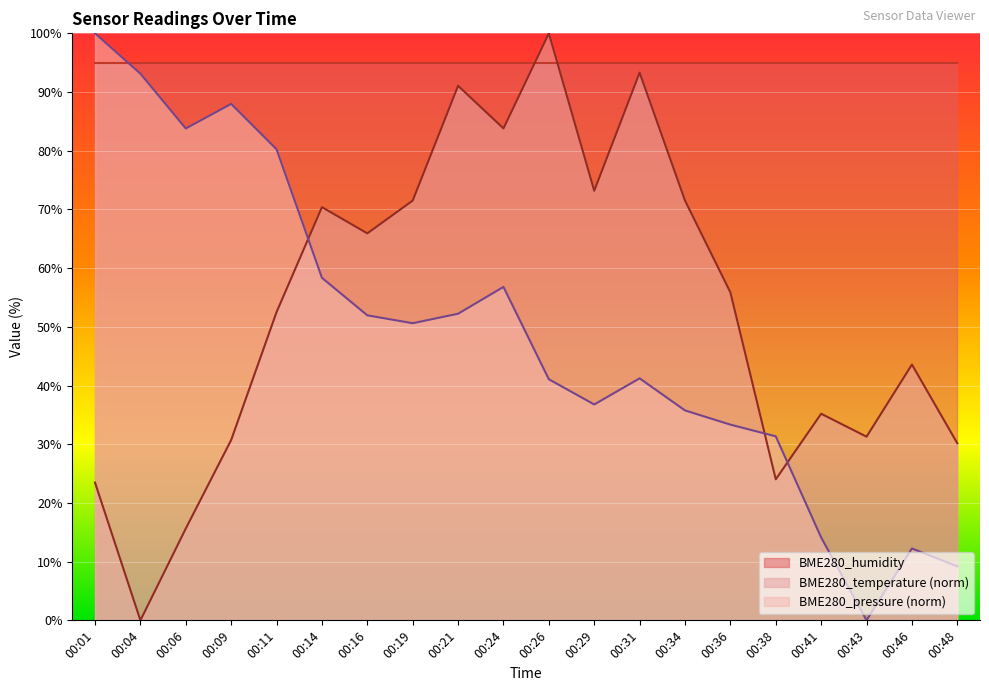

Where does the BME280_pressure series first go above 50?

00:01